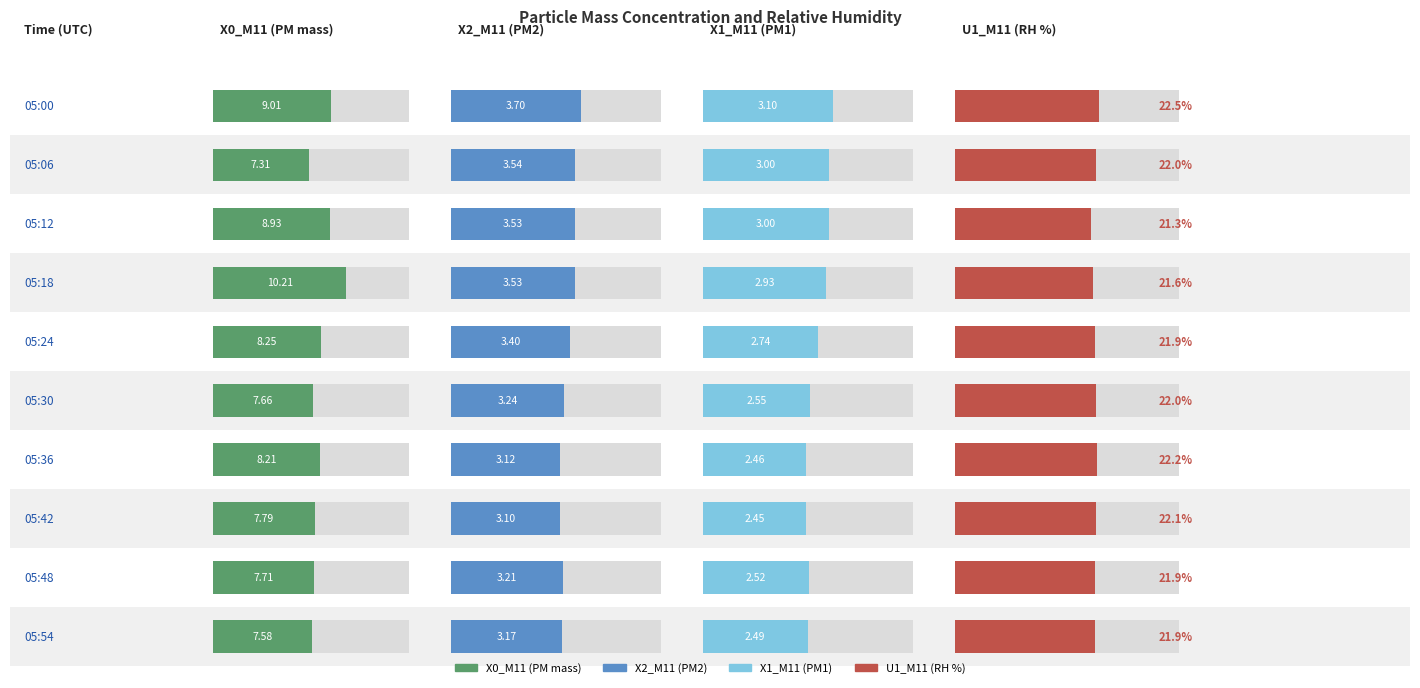

What is the difference between the U1_M11 (RH %) values at 05:42 and 05:30?

0.1